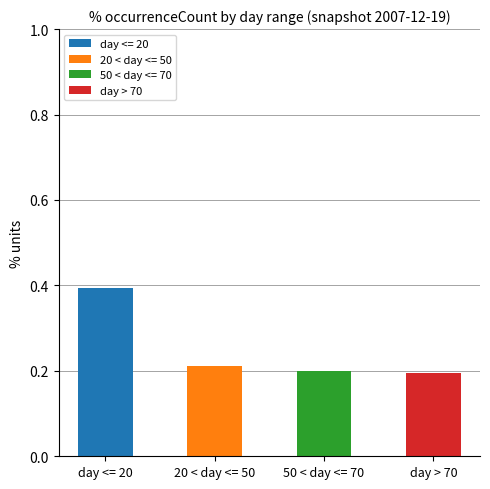

Reading left to right, what are the values for day <= 20?

day <= 20=0.4	20 < day <= 50=0.0	50 < day <= 70=0.0	day > 70=0.0